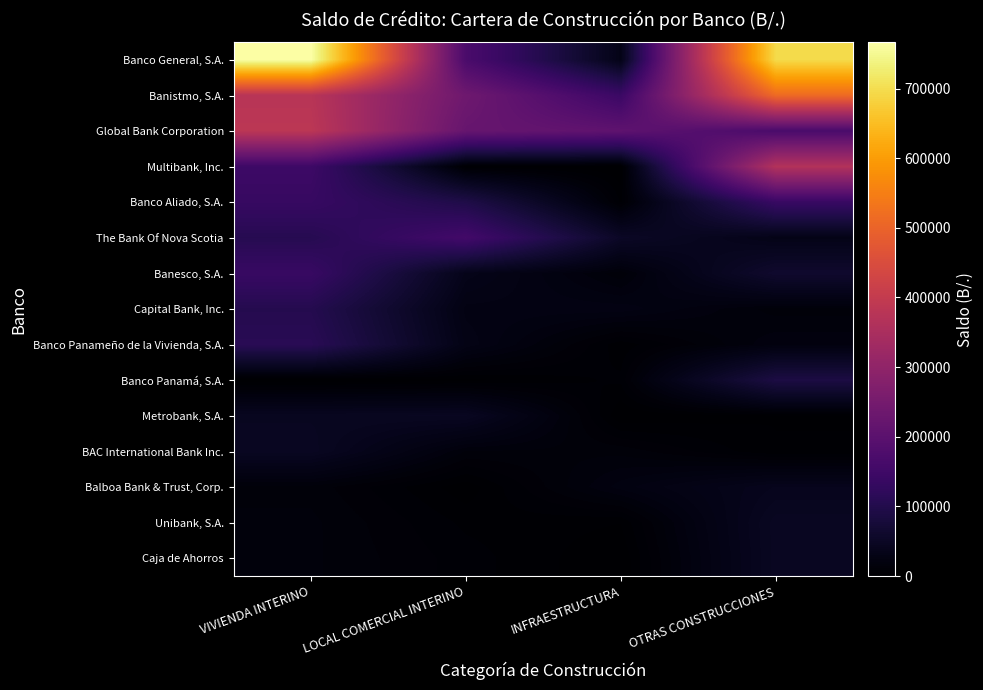

What is the spread (max minus min) of values at INFRAESTRUCTURA?

207793.5